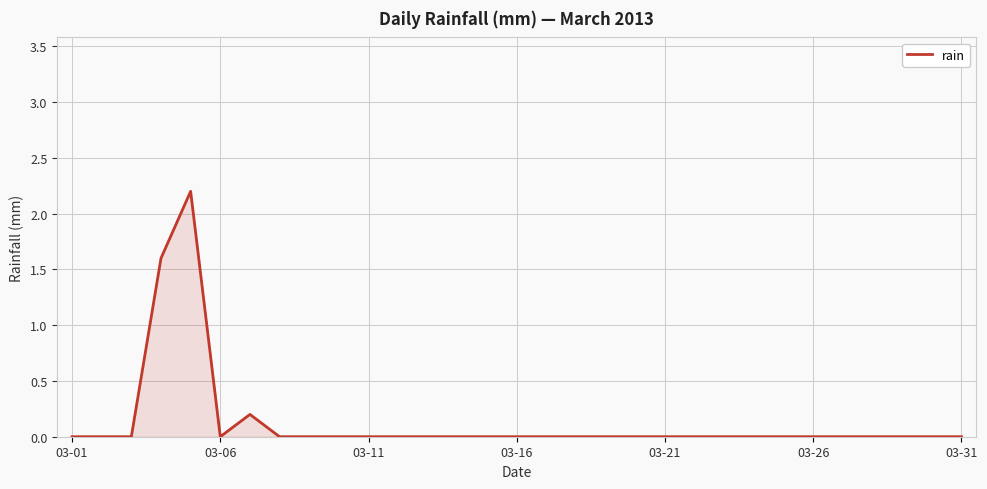

What is the difference between the maximum and minimum values?

2.2